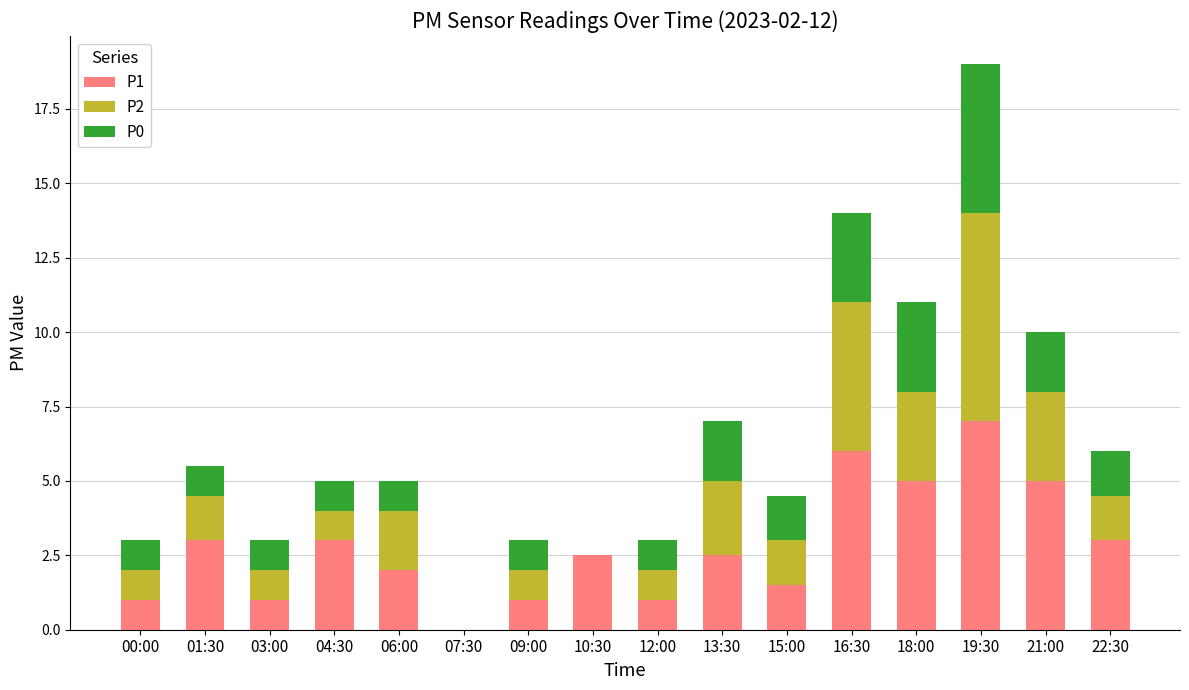

At which category is the sum across all series the highest?

19:30